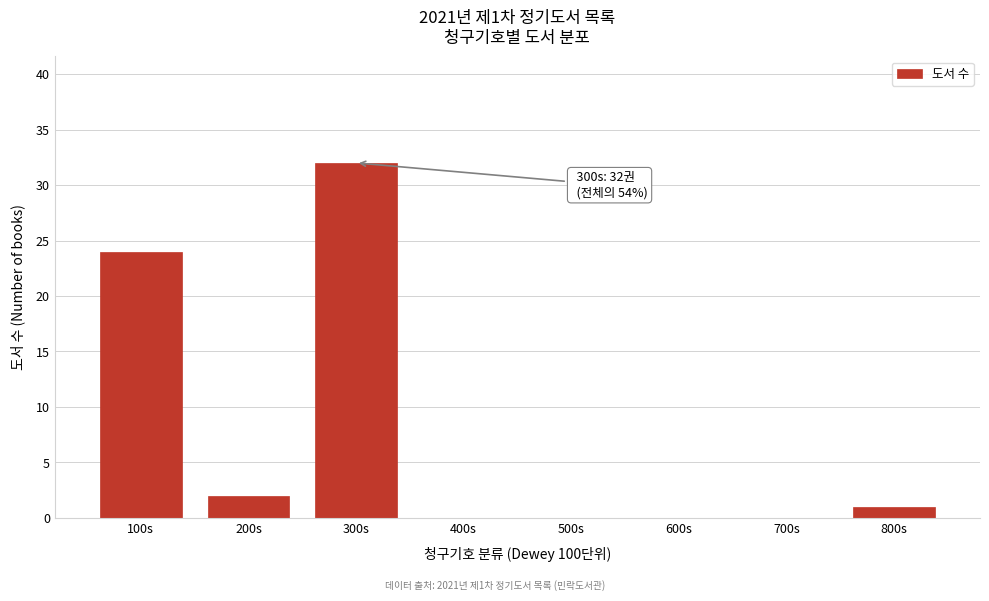

Reading left to right, list all the values displayed in this chart.

100s=24	200s=2	300s=32	400s=0	500s=0	600s=0	700s=0	800s=1